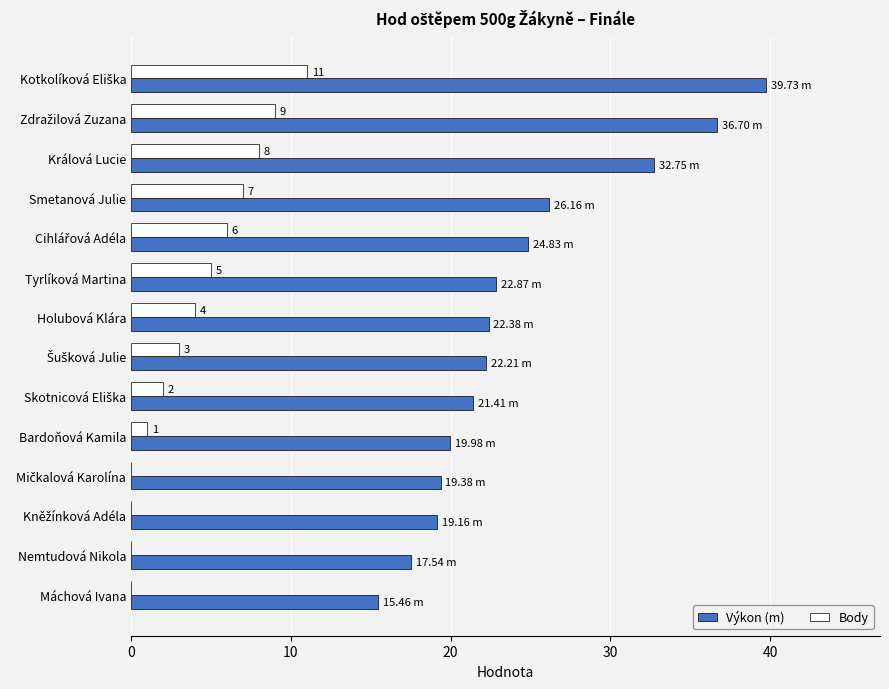

What is the sum of all Výkon (m) values?

340.6